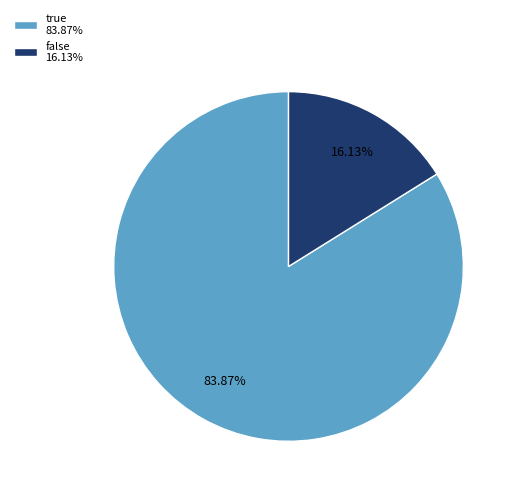

Is there a majority slice in this chart?

Yes